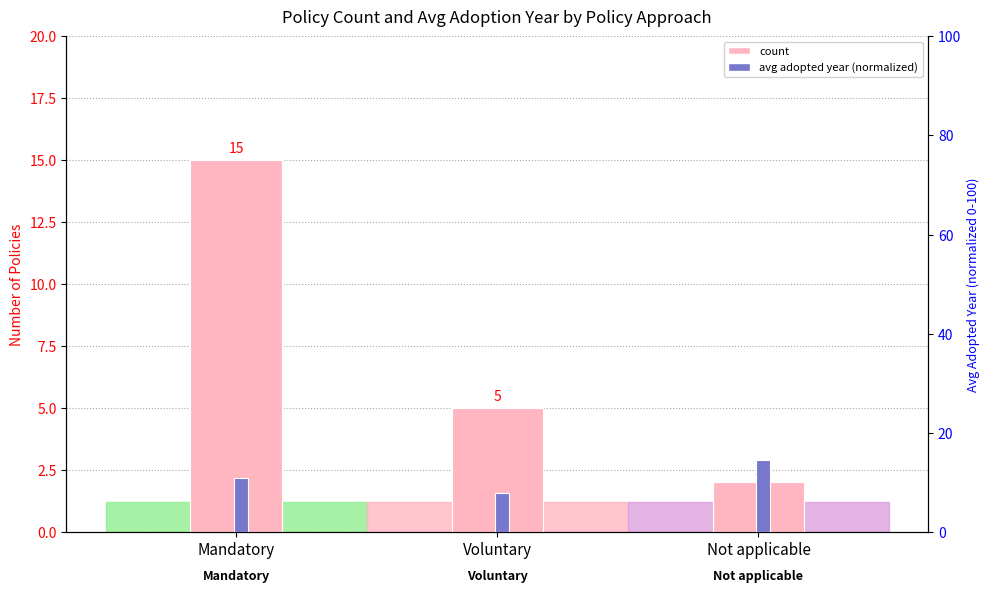

Between Not applicable and Mandatory, which is larger?

Mandatory